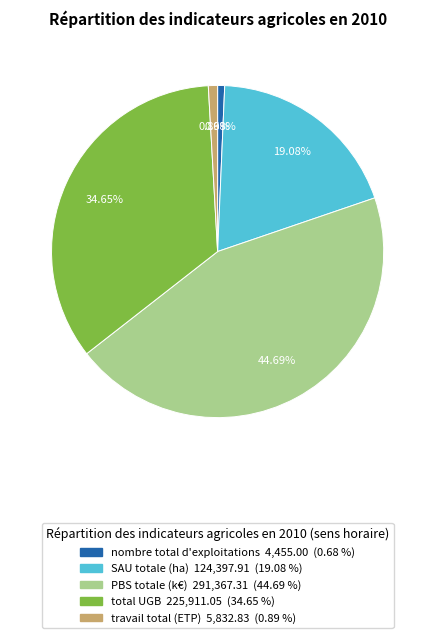

Which category has the biggest portion of the pie?

PBS totale (k€)